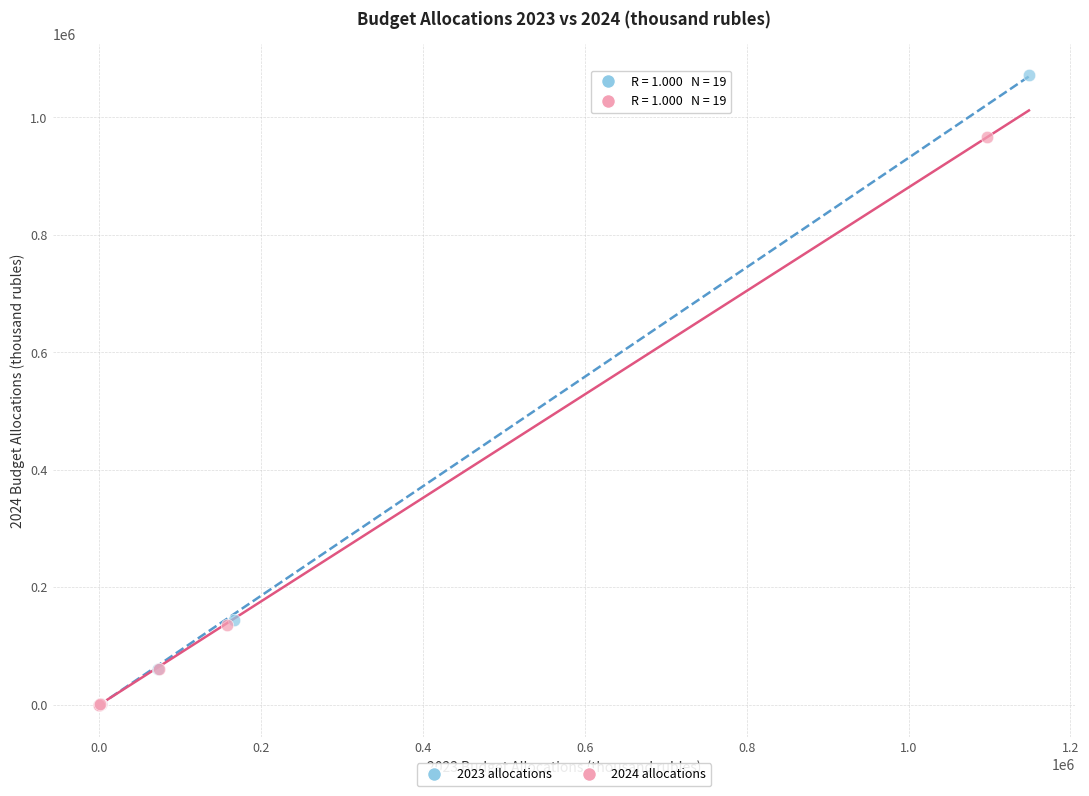

Which series has the largest Y range (max minus min)?

2023 allocations